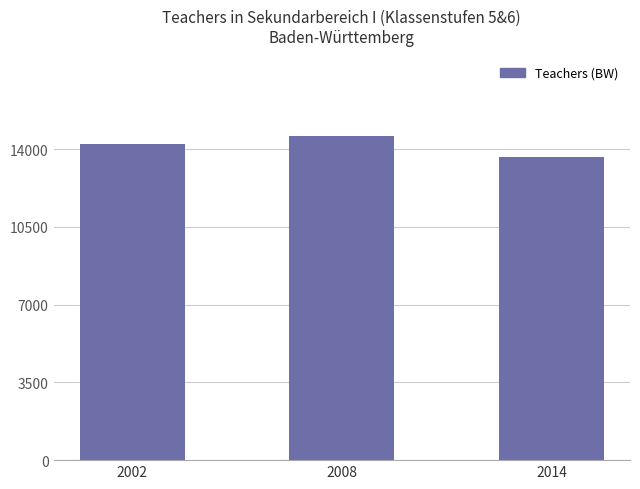

Reading right to left, what are all the values shown in this chart?

2014=13655.6	2008=14574.2	2002=14235.0